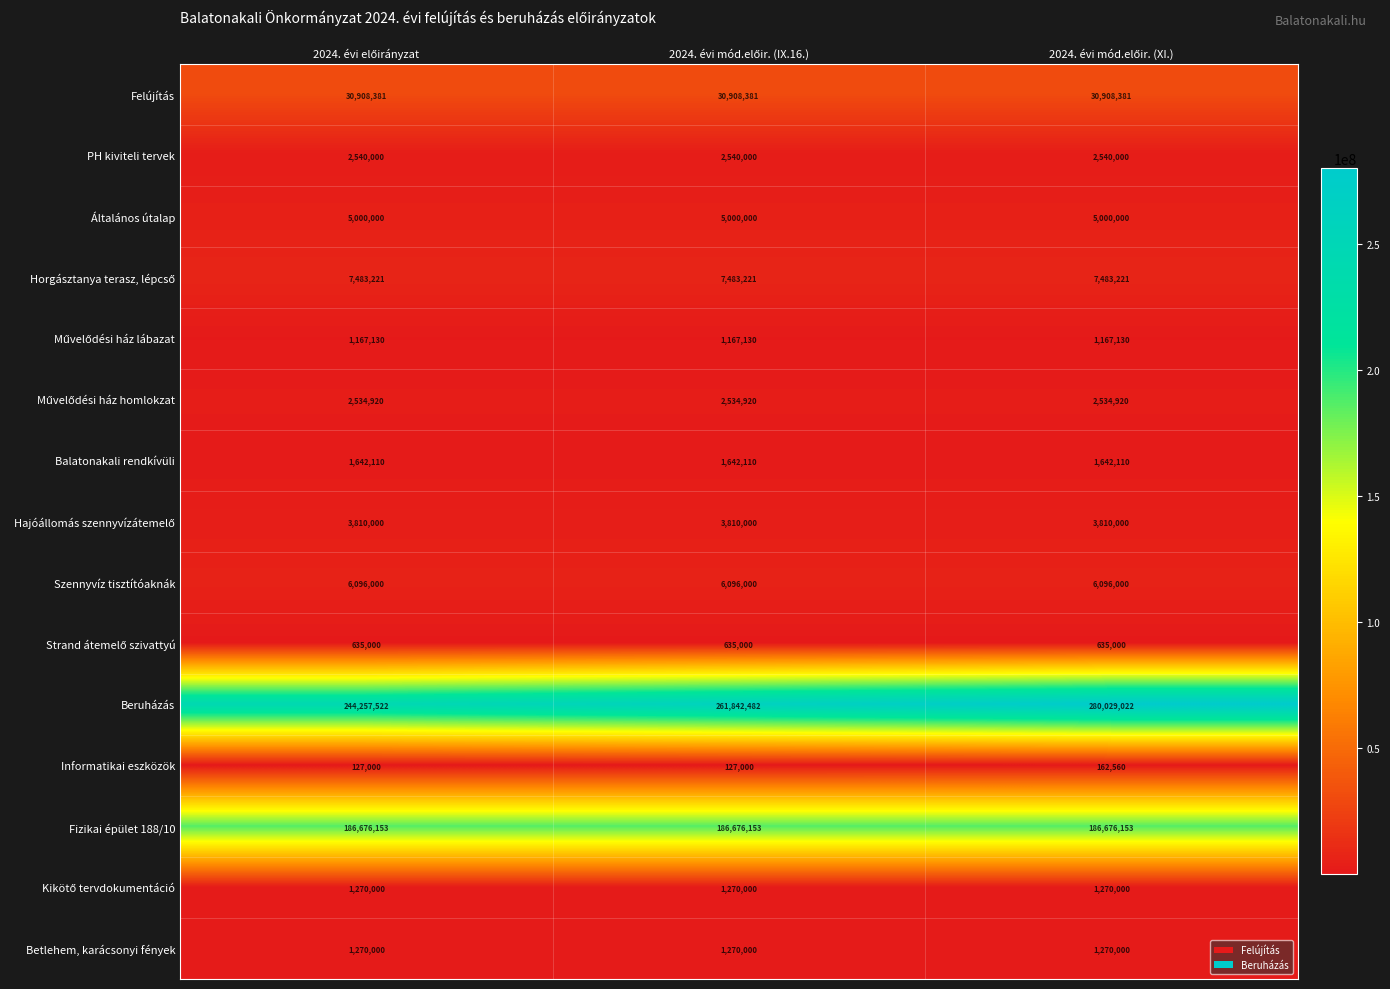

What is the smallest value displayed?

127000